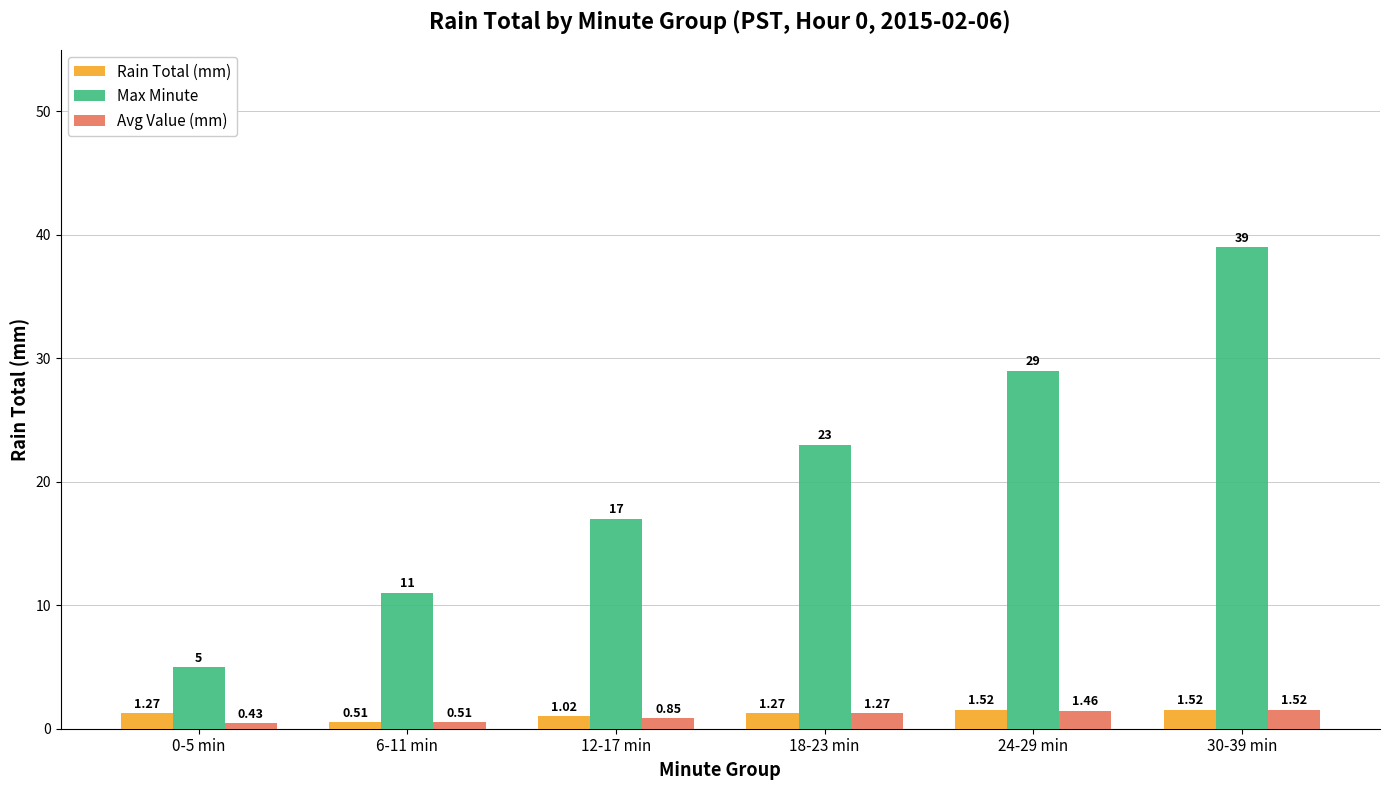

Which series changed the most between 6-11 min and 12-17 min?

Max Minute